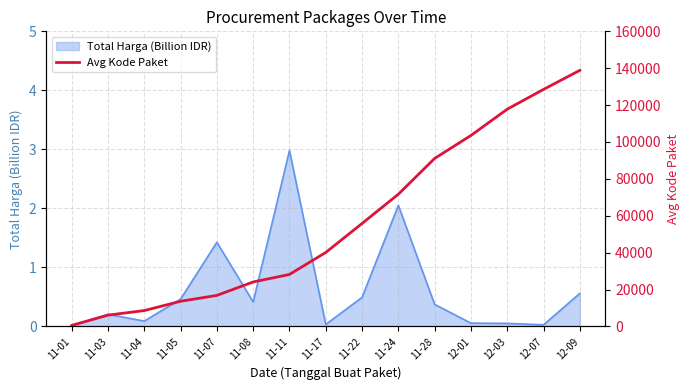

Read the value at 11-07.

16823.0